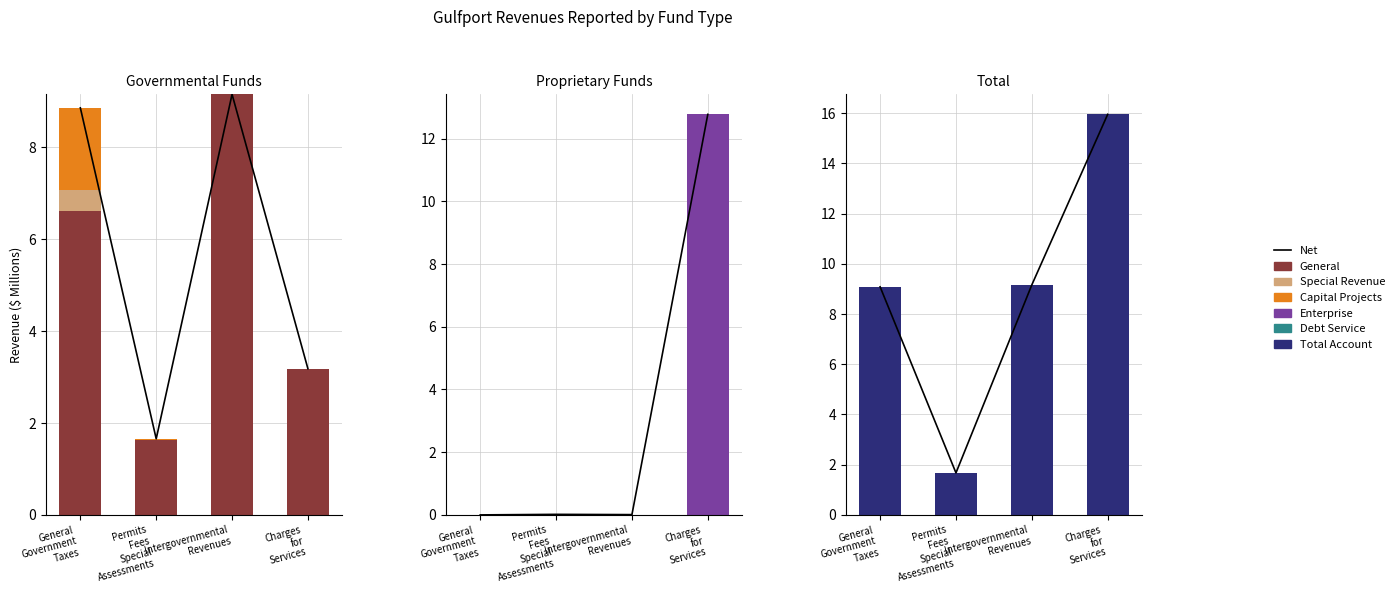

What is the sum of all General values?

20.6